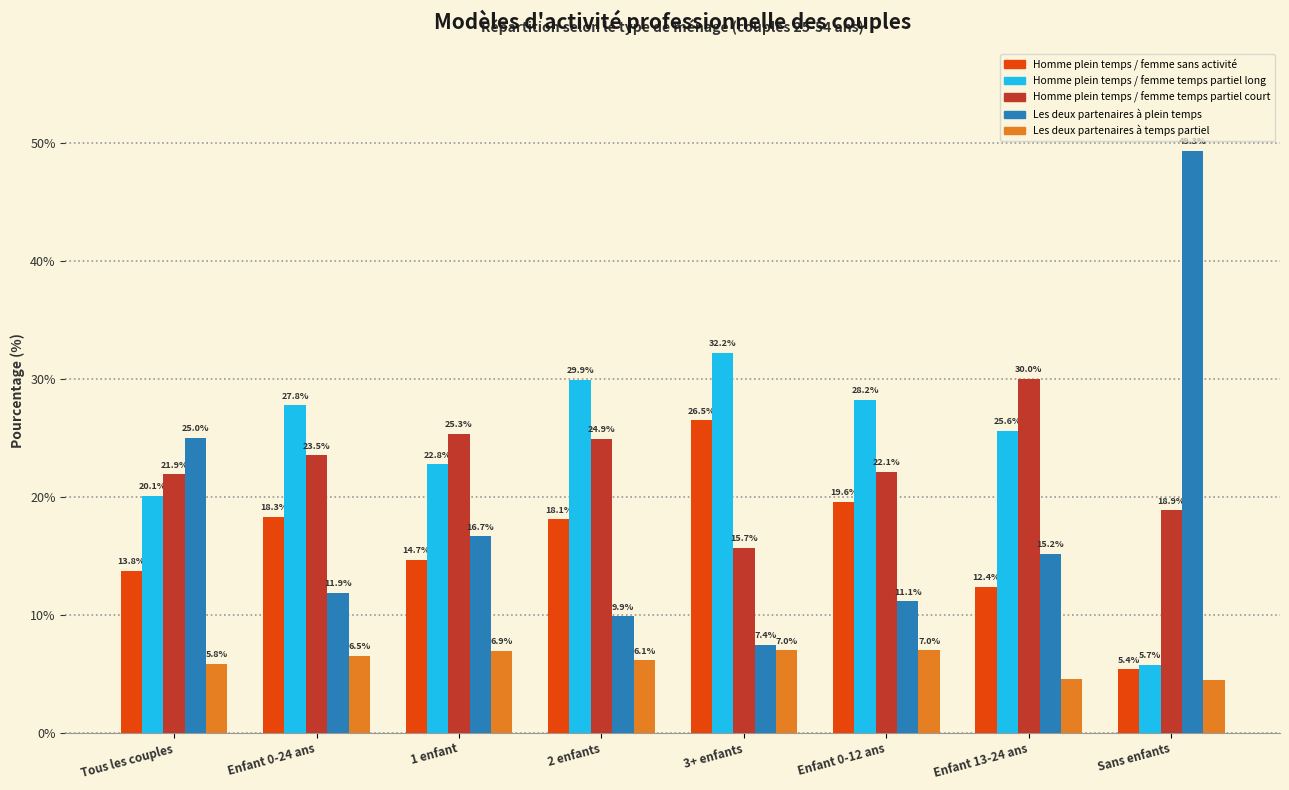

At which label does Homme plein temps / femme temps partiel court first exceed 23?

Enfant 0-24 ans